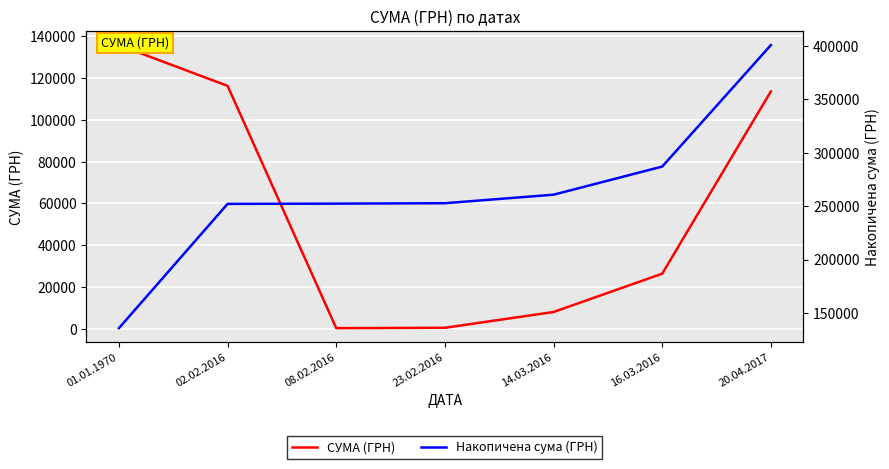

What is the spread (max minus min) of values at 02.02.2016?

135837.6